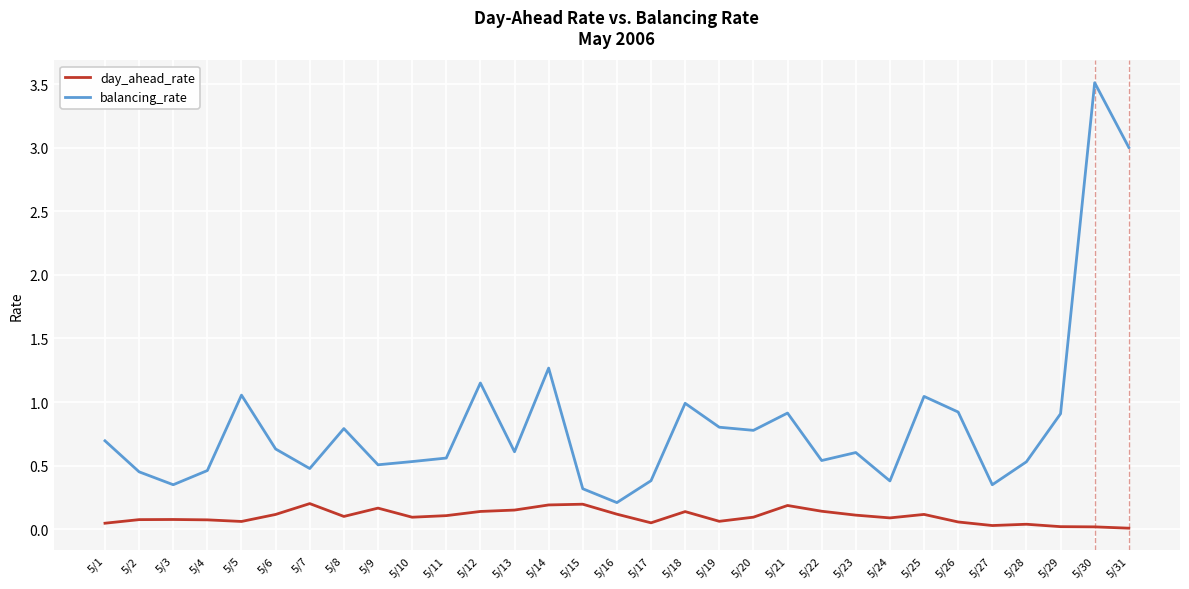

Where is the first local maximum for balancing_rate?

5/5